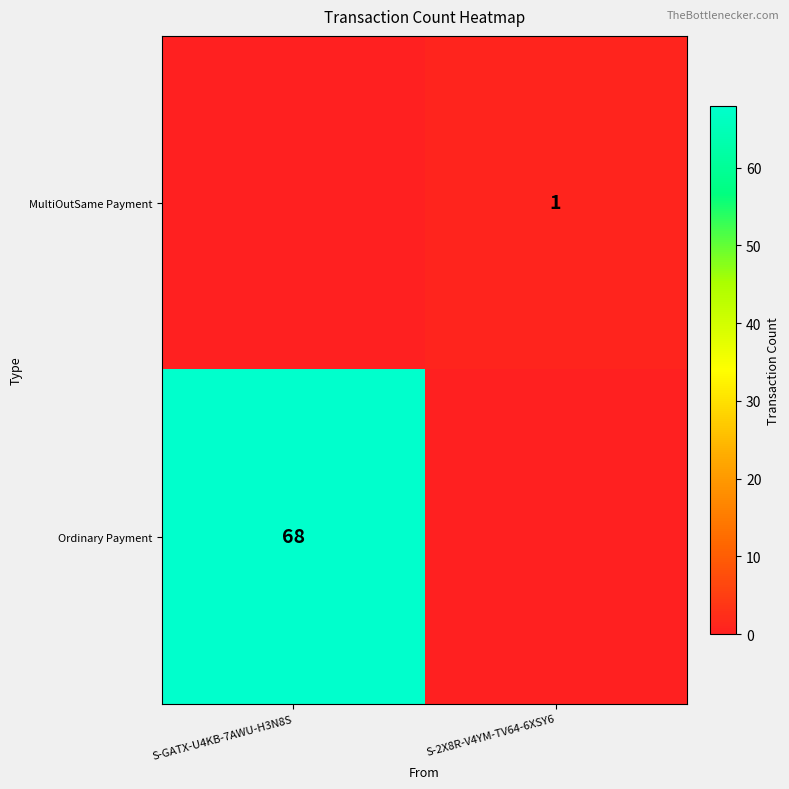

True or false: Ordinary Payment has a value of 103 at S-GATX-U4KB-7AWU-H3N8S.

False